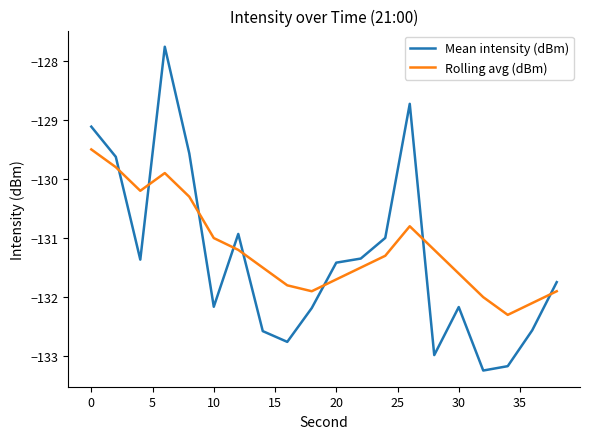

Which series has the widest spread of values?

Mean intensity (dBm)